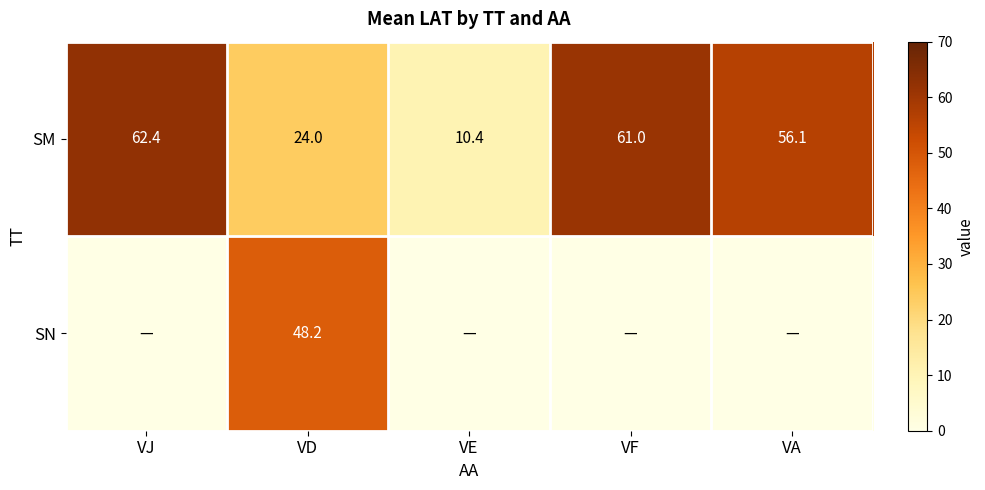

True or false: SM has a value of 14.1 at VD.

False